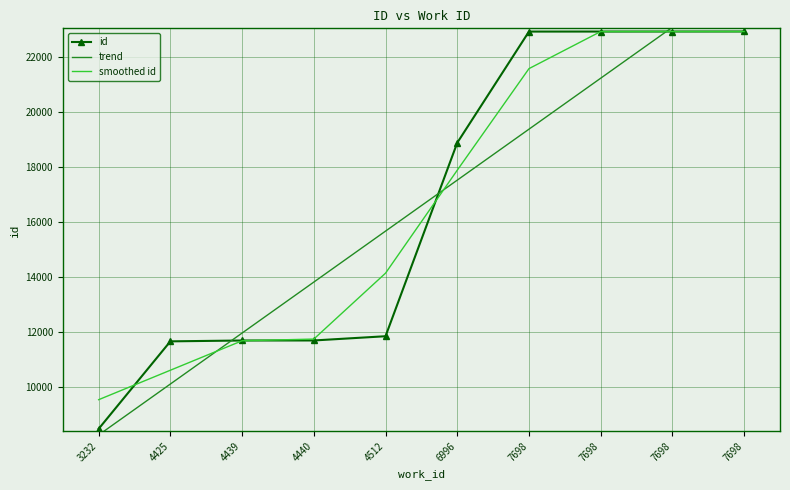

What is the ratio of the value at 7698 to the value at 4425?

2.0